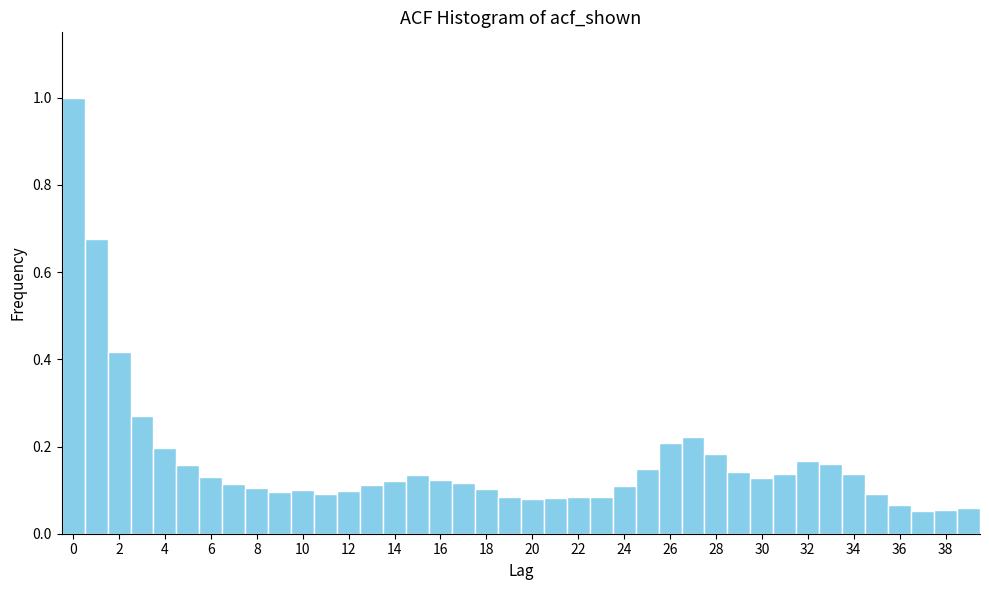

How tall is the bar that spans 1.5 to 2.5 on the x-axis? Neither the bar edges nor the heights are printed on the chart, so give them approximately, as read against the axes.

0.42